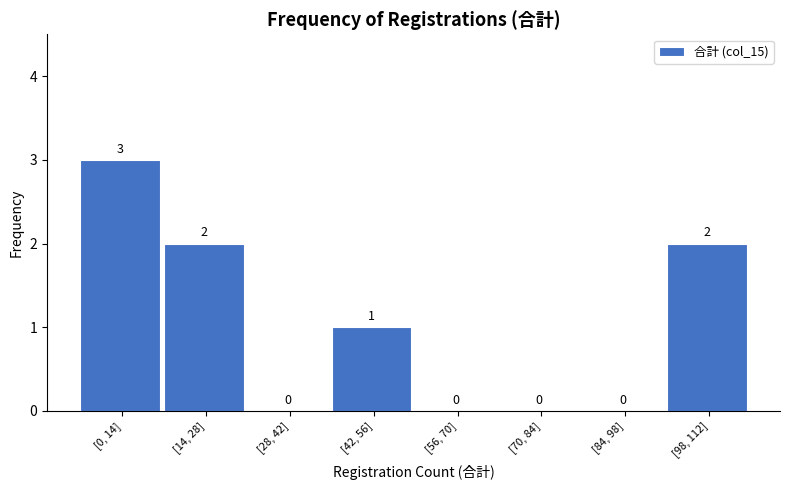

Reading left to right, transcribe all the data shown in this chart.

[0, 14]=3	[14, 28]=2	[28, 42]=0	[42, 56]=1	[56, 70]=0	[70, 84]=0	[84, 98]=0	[98, 112]=2